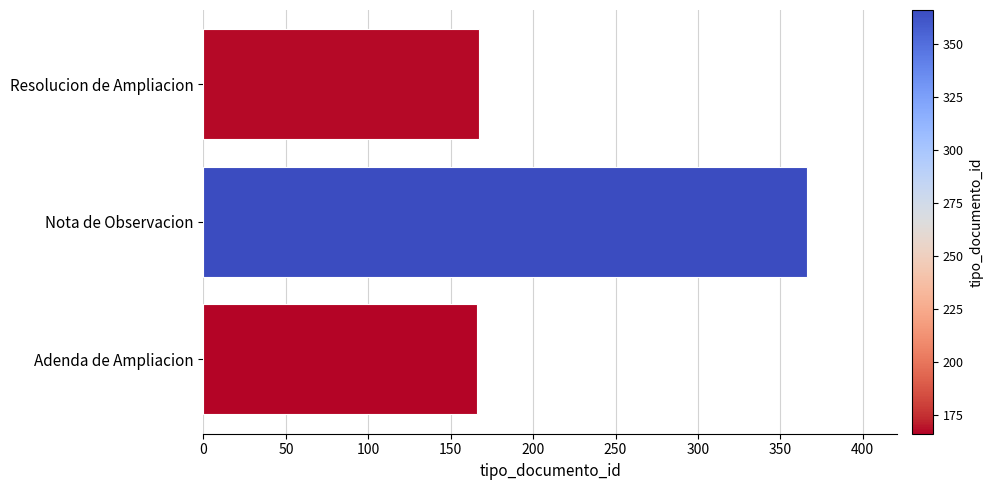

Is it true that the value at Resolucion de Ampliacion is 91?

False